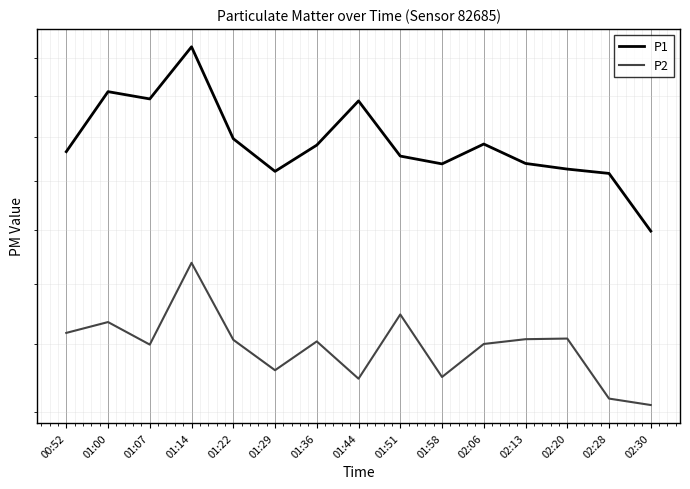

How many lines are shown in the chart?

2